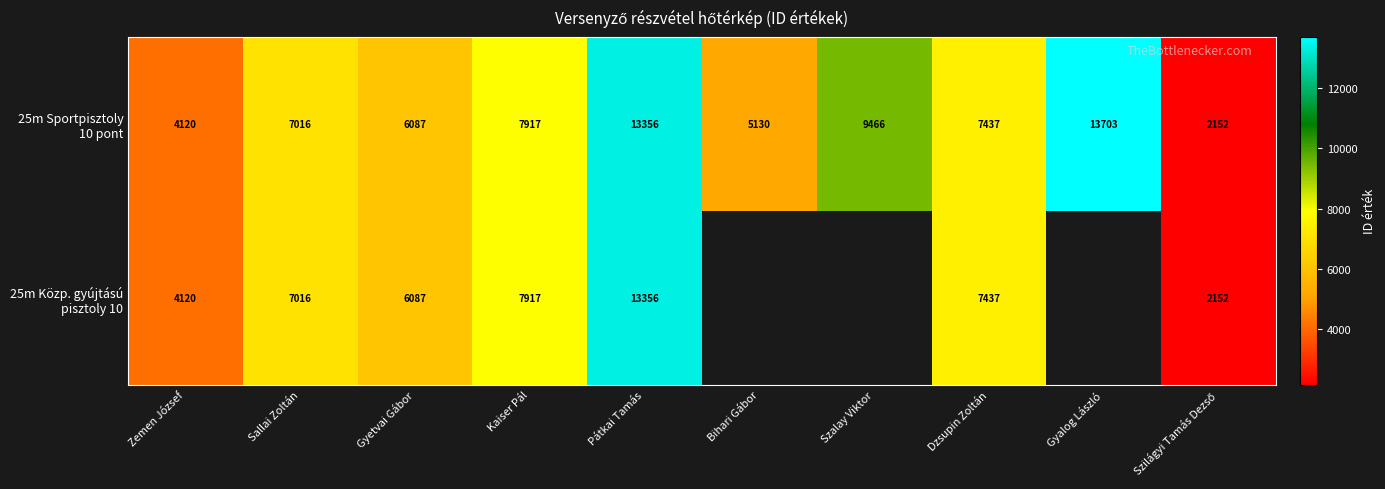

What is the smallest value displayed?

2152.0